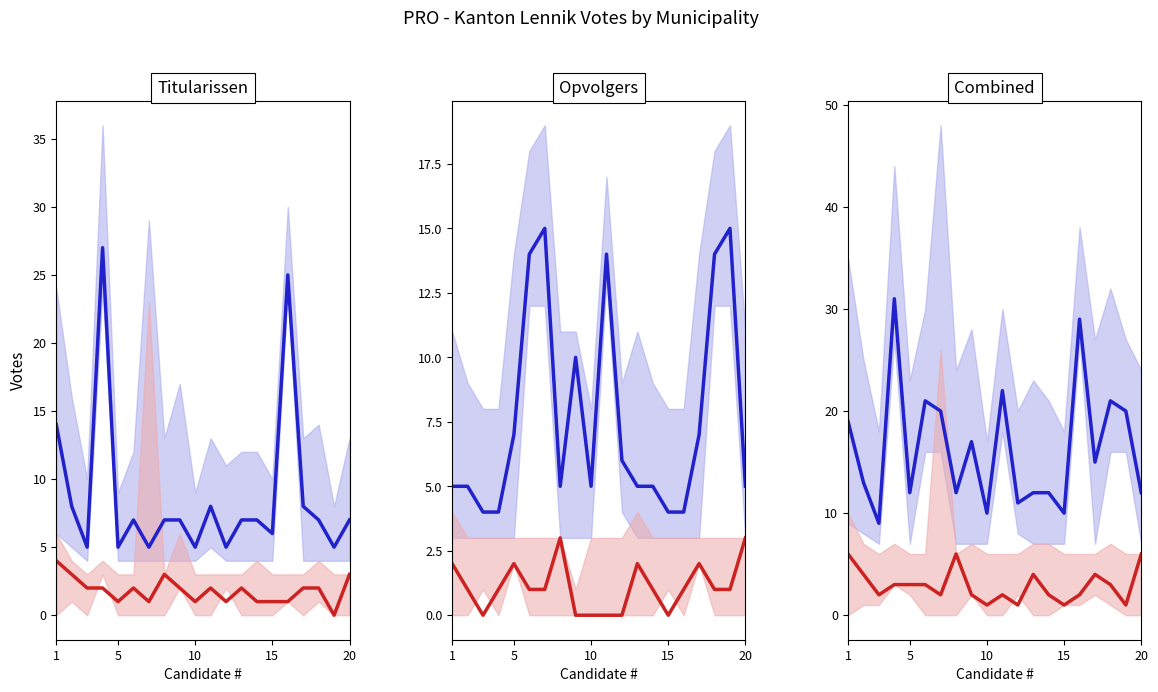

What is the highest value of the Blue line series?

31